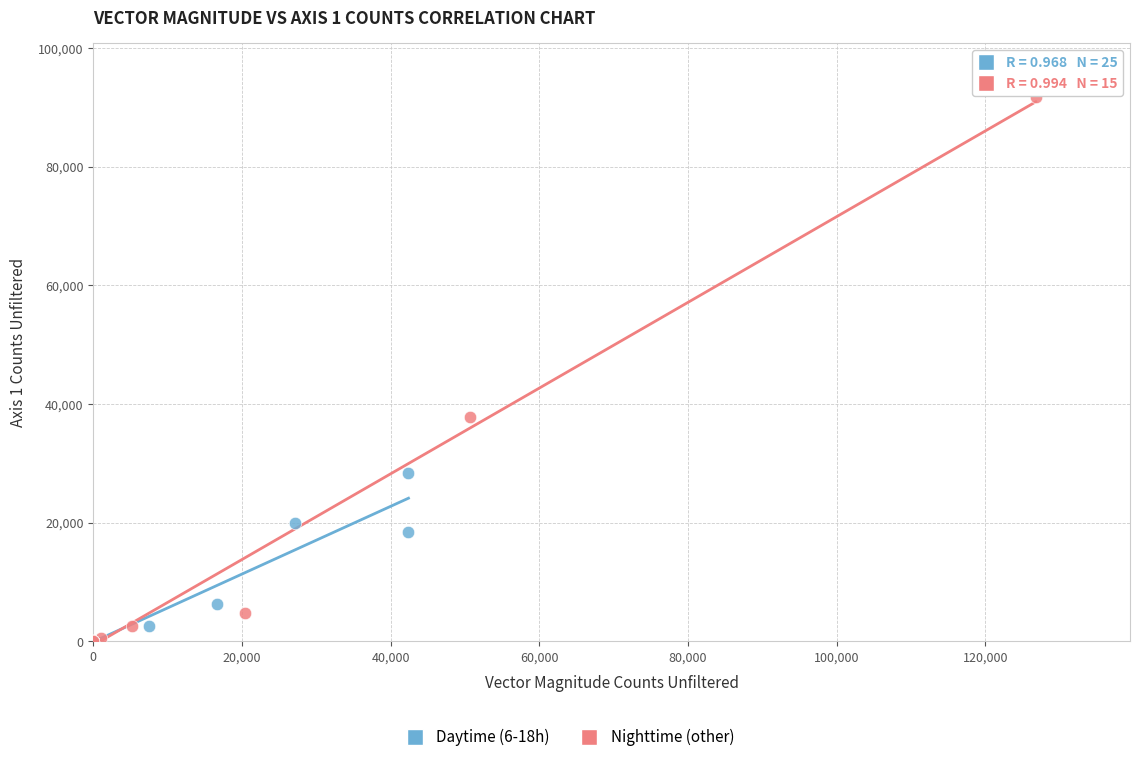

Which series has the widest spread of Y values?

Nighttime (other)